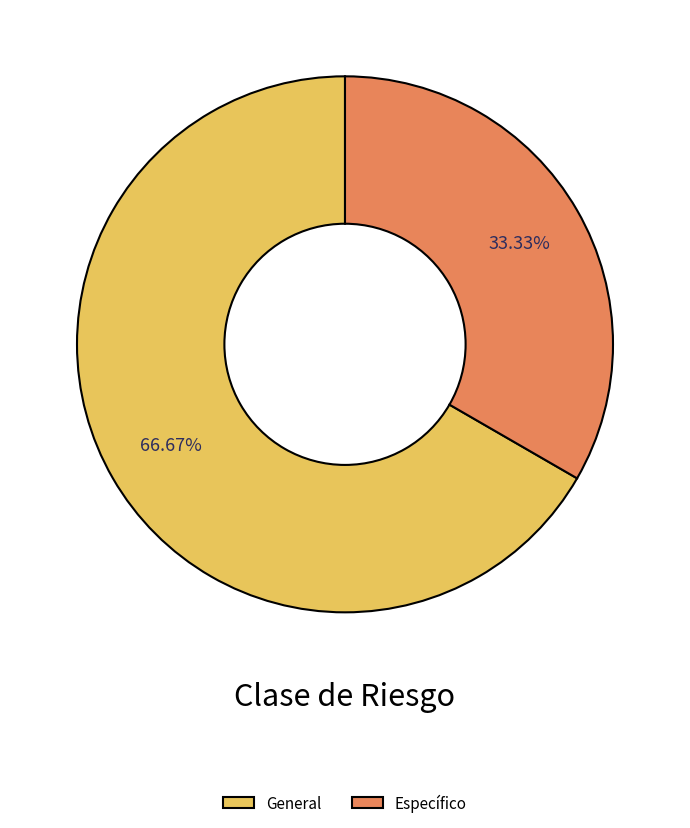

Rank the categories by value from highest to lowest.

General, Específico